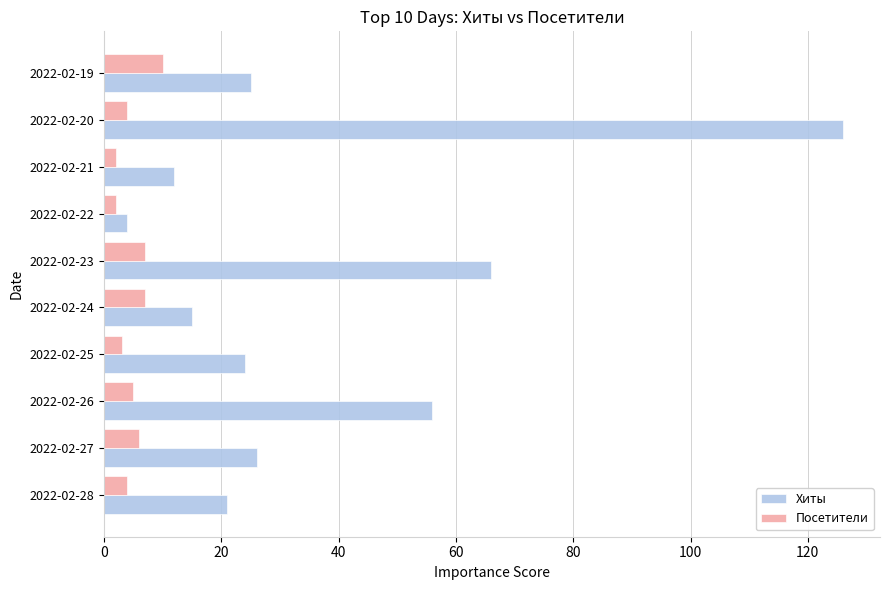

At how many categories does at least one series exceed 37?

3